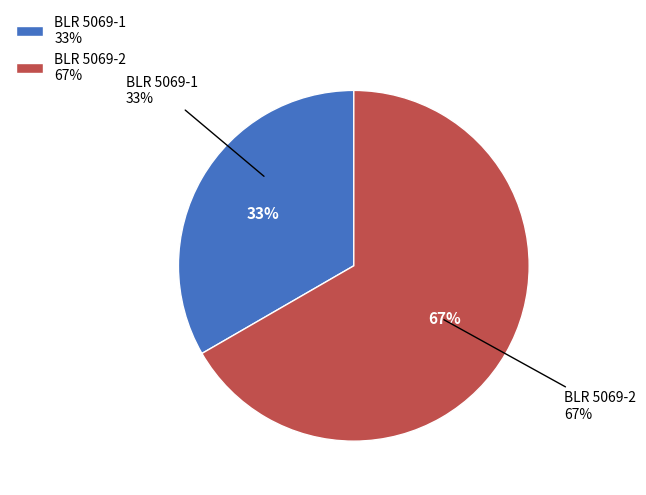

Which slice is the largest?

BLR 5069-2